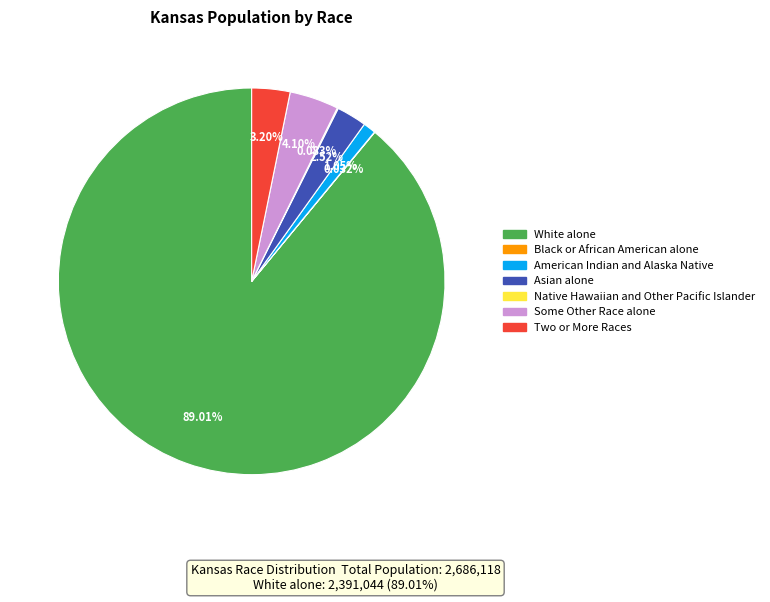

Which slice is the largest?

White alone